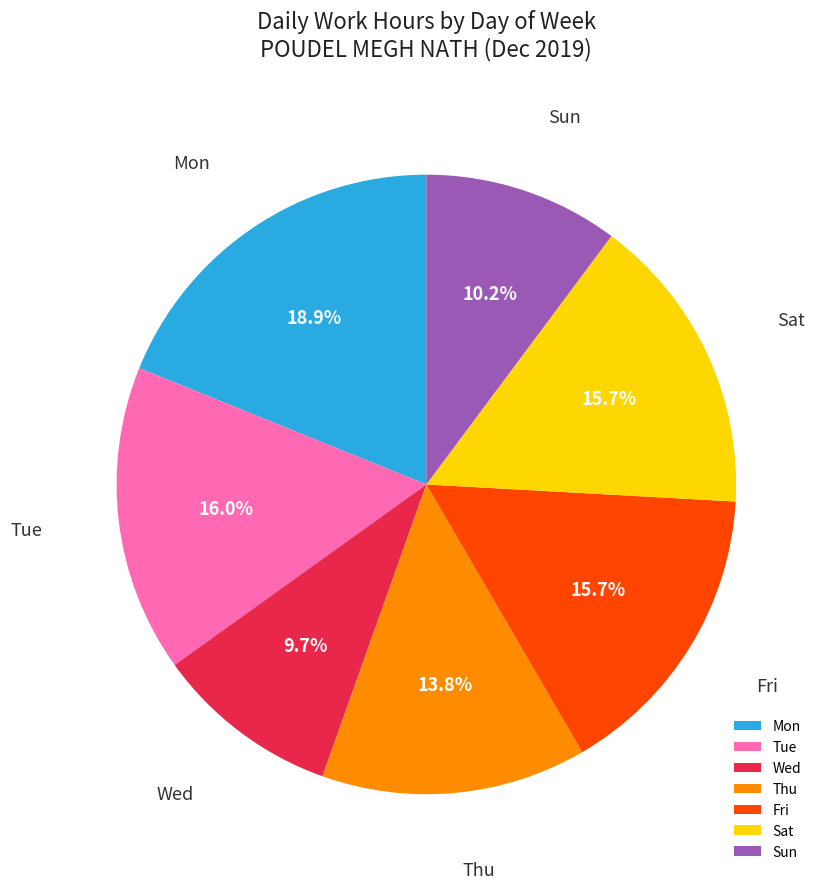

Count the number of slices in the pie.

7